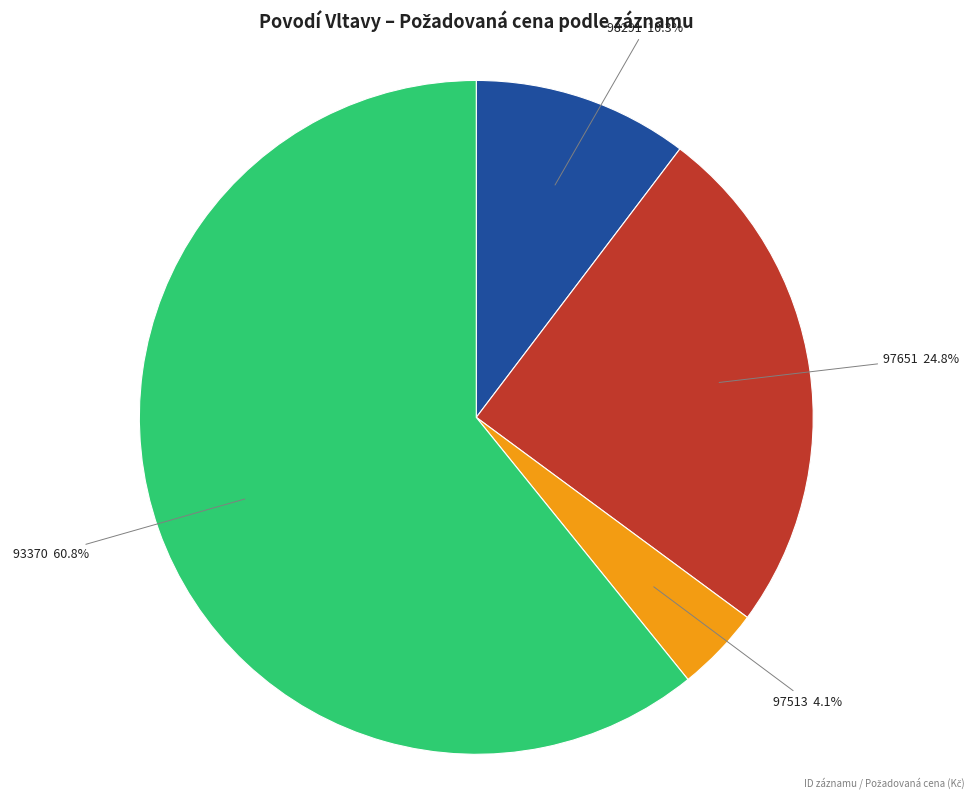

Which slice is the smallest?

97513